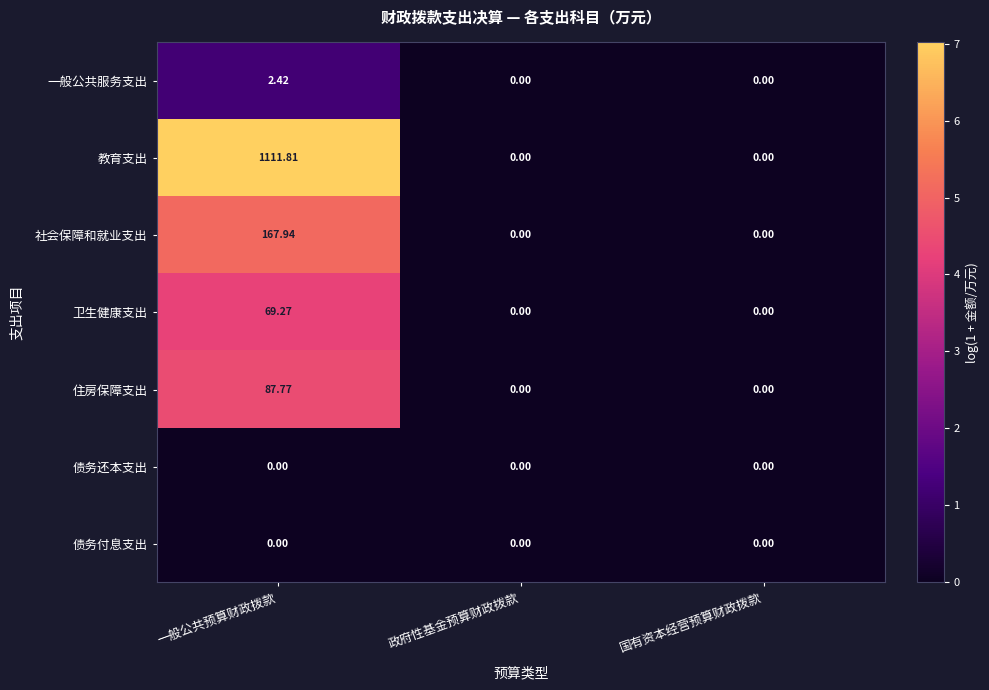

Which category has the highest value in the 卫生健康支出 series?

一般公共预算财政拨款